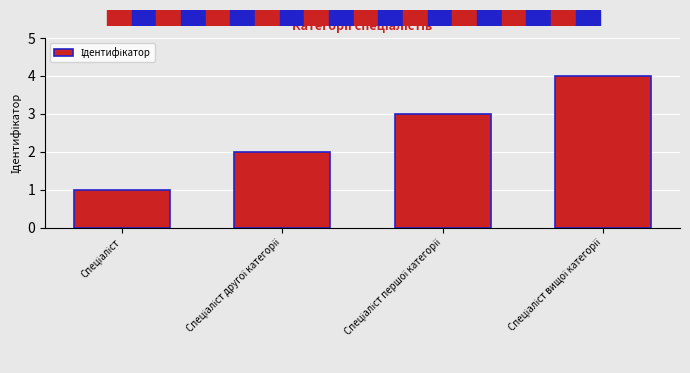

What is the maximum value shown in the chart?

4